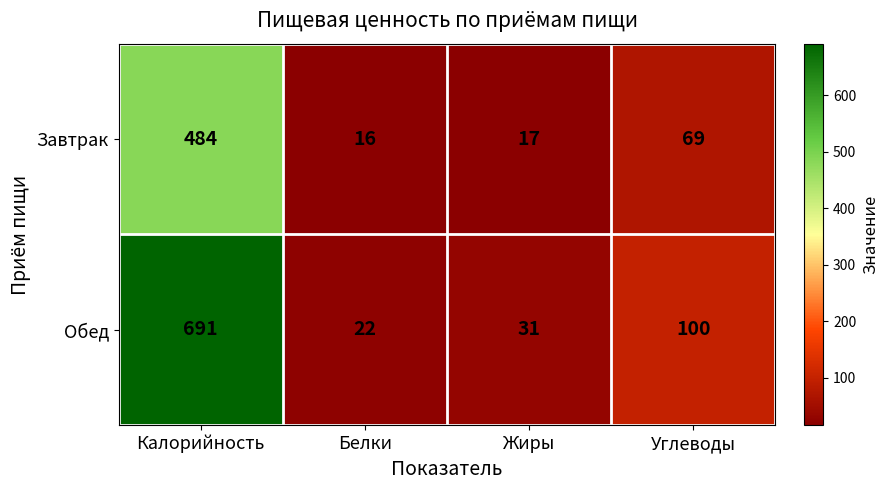

How many series are shown in this chart?

2